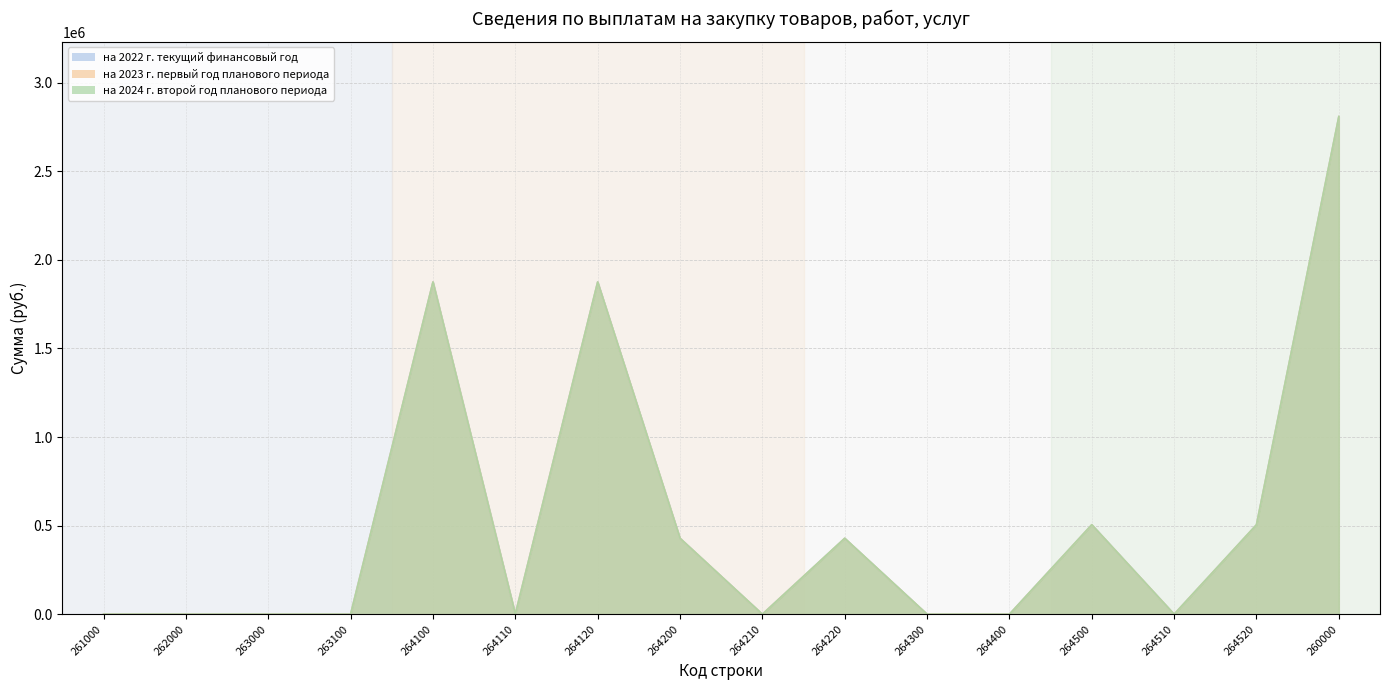

How many values in the на 2022 г. текущий финансовый год series exceed 0?

7